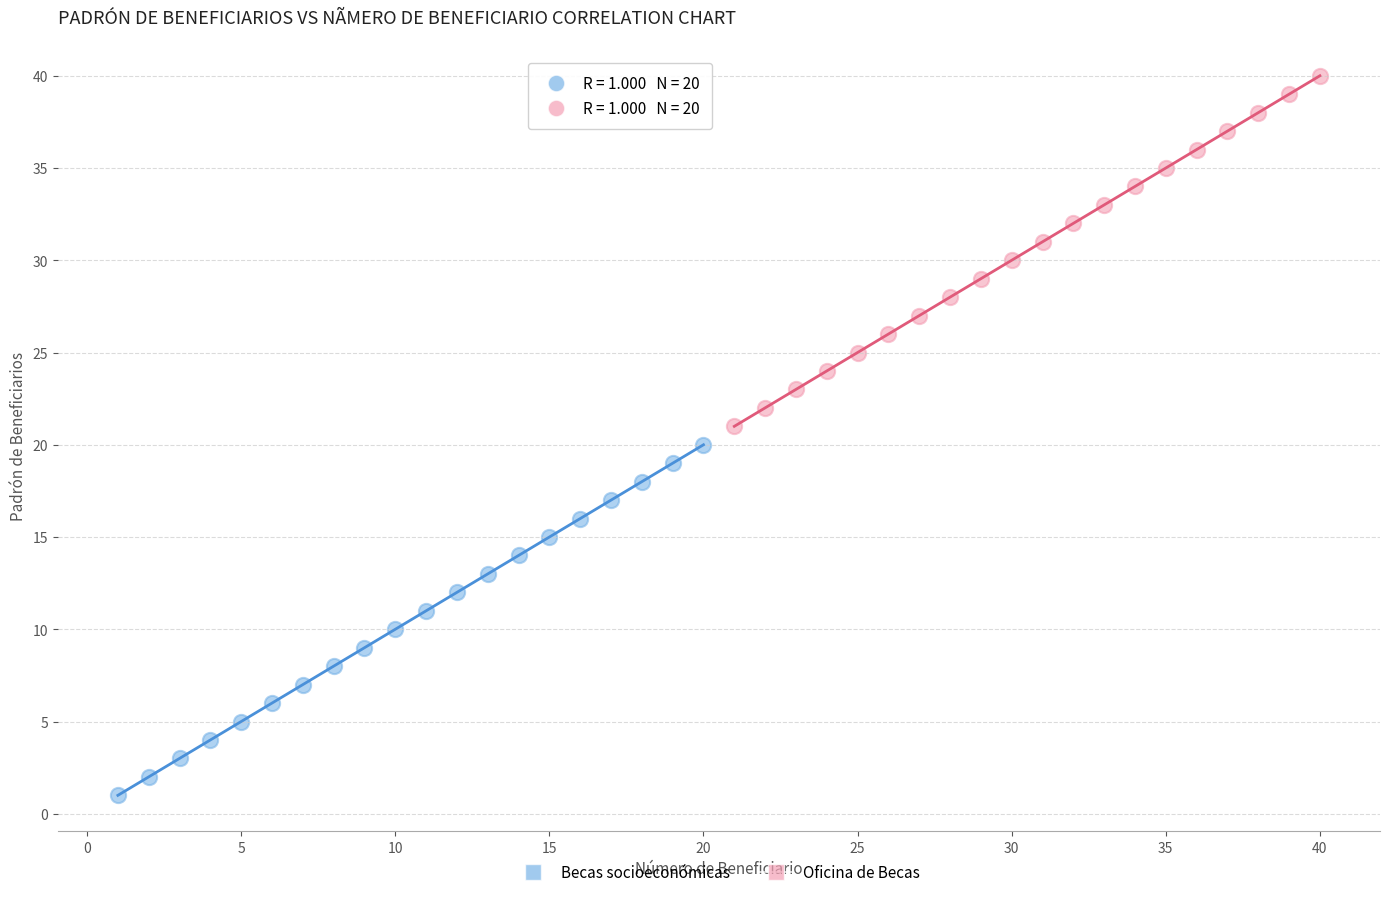

Which series contains the lowest Y value?

Becas socioeconómicas